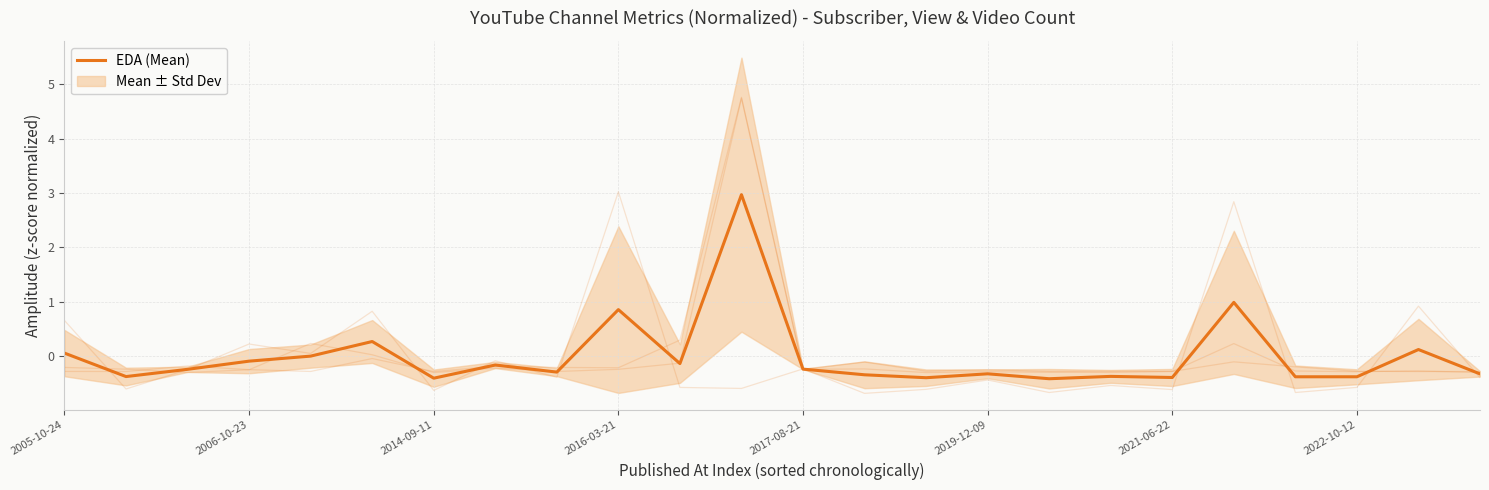

What is the difference between the values at 22 and 2017-08-21?

0.1